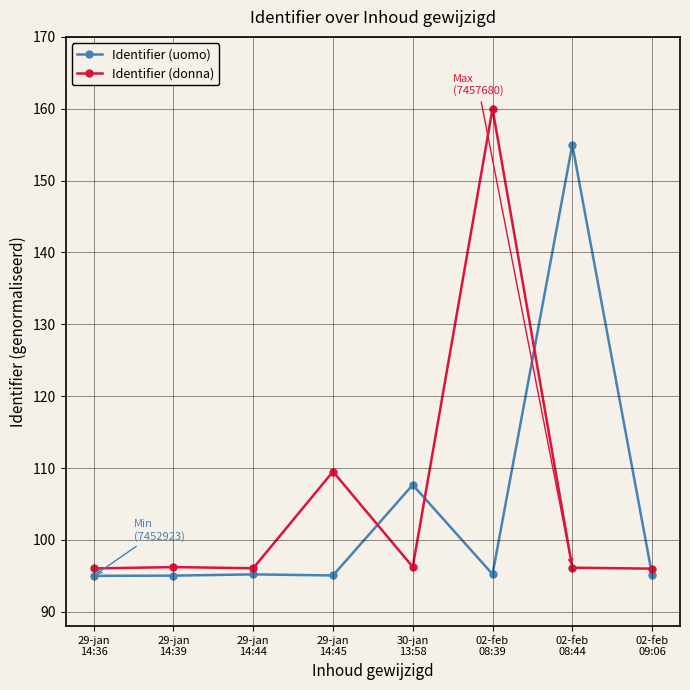

What position from the left is 29-jan
14:44?

3